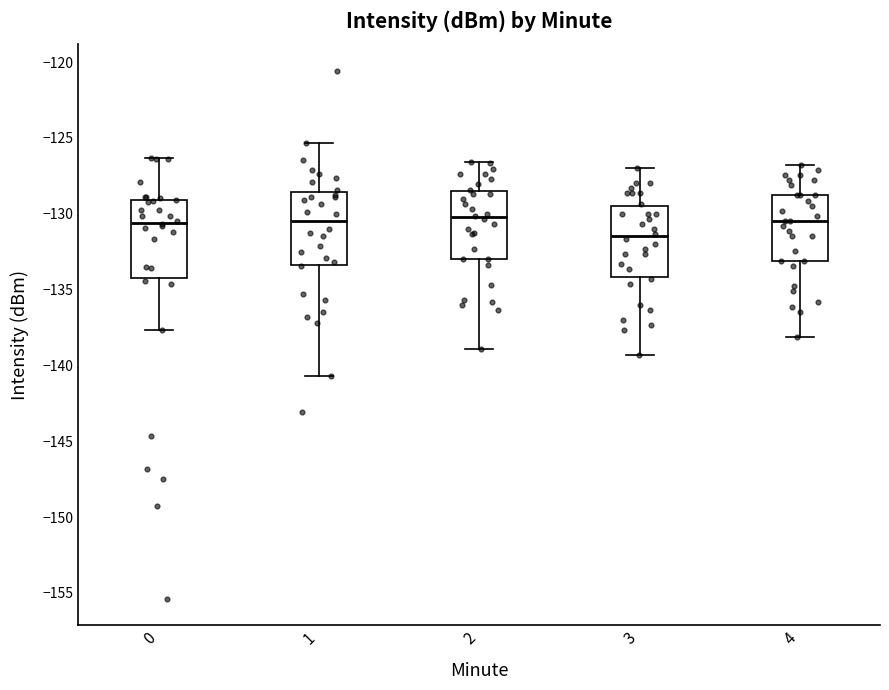

Reading left to right, read every box against the y-axis: the position of its median line, the range the box covers, and the ends of its whiskers. The values are not printed on the chart, so give them approximately, as read against the axis.

0: median -130.5, box -134.0 to -129.0, whiskers -137.5 to -126.5
1: median -130.5, box -133.5 to -128.5, whiskers -140.5 to -125.5
2: median -130.0, box -133.0 to -128.5, whiskers -139.0 to -126.5
3: median -131.5, box -134.0 to -129.5, whiskers -139.5 to -127.0
4: median -130.5, box -133.0 to -129.0, whiskers -138.0 to -127.0